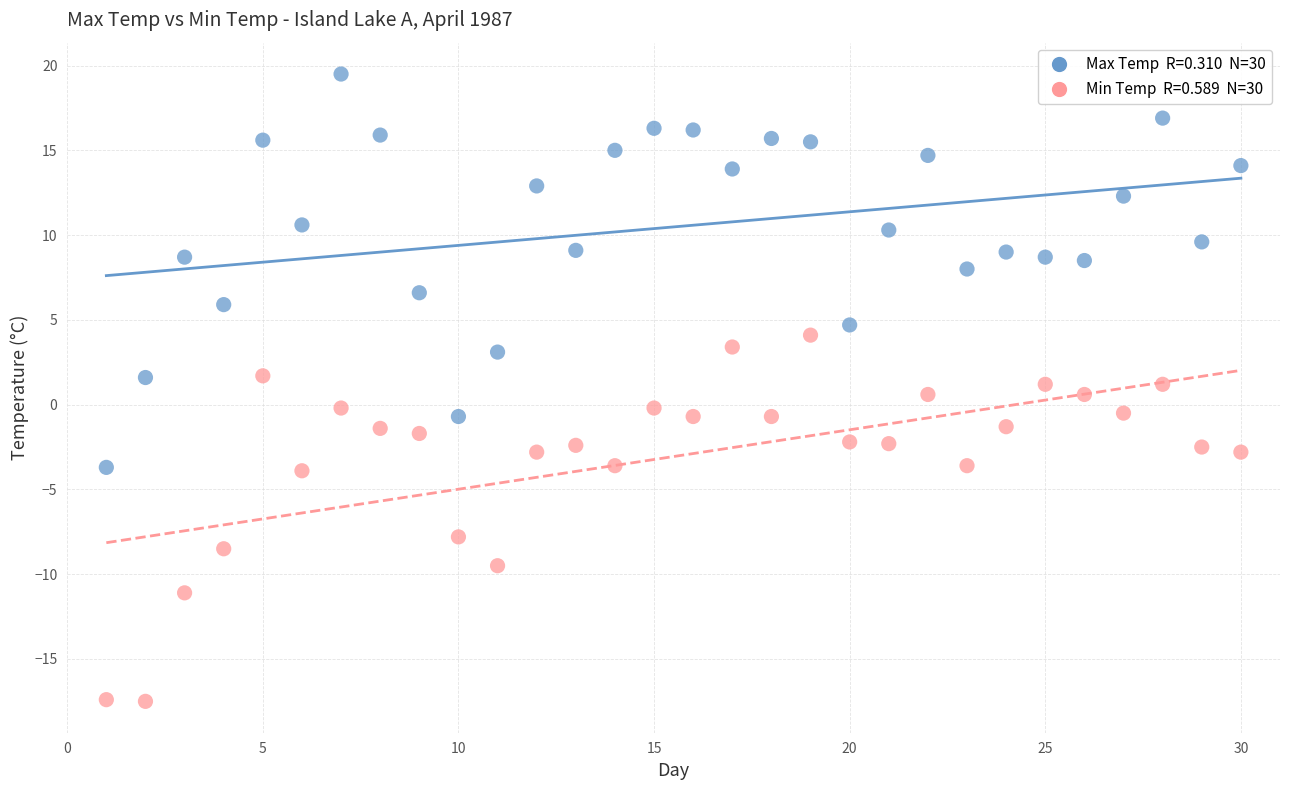

Across all data points, what is the range of X values (max minus min)?

29.0